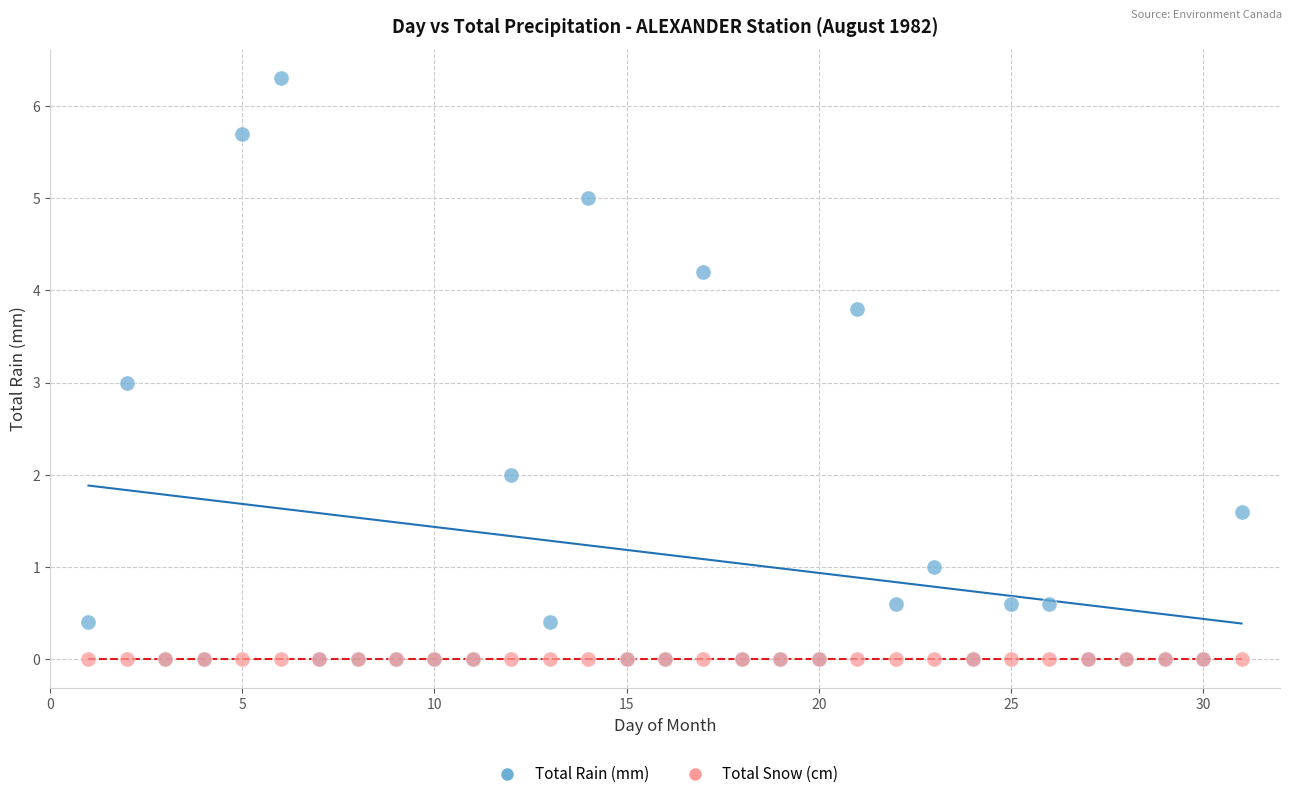

Which series reaches the maximum Y coordinate?

Total Rain (mm)